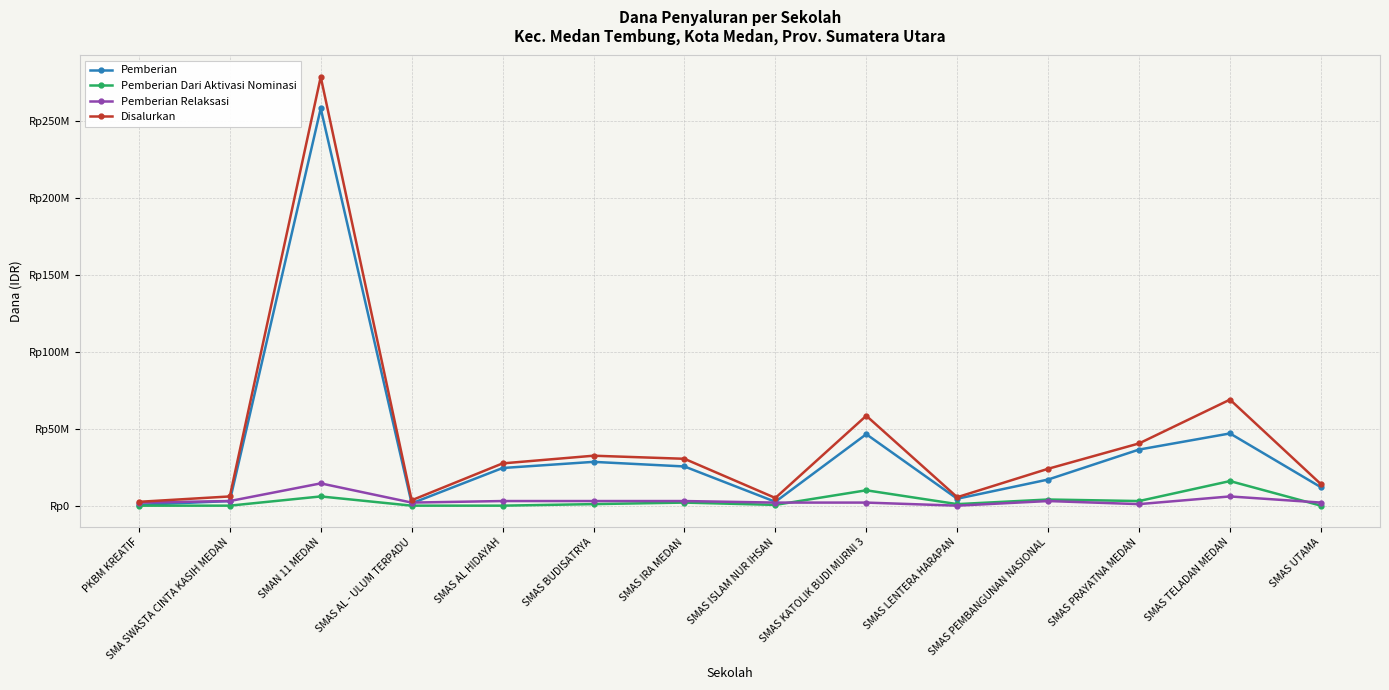

What is the sum of the Pemberian values at SMAS AL HIDAYAH and SMAS PRAYATNA MEDAN?

61000000